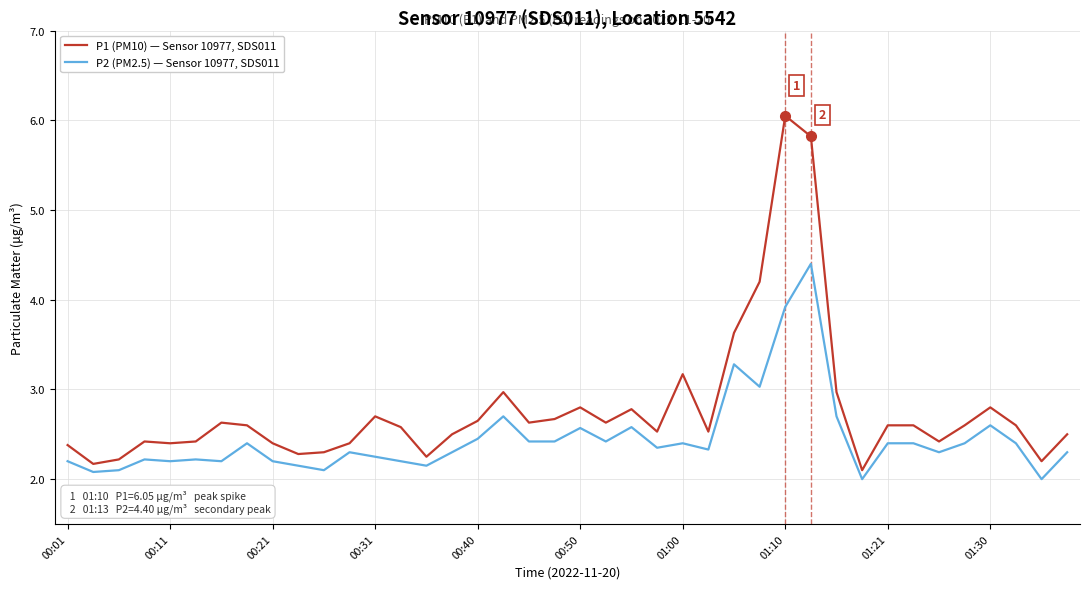

What are all the series names shown in the legend?

P1 (PM10) — Sensor 10977, SDS011, P2 (PM2.5) — Sensor 10977, SDS011